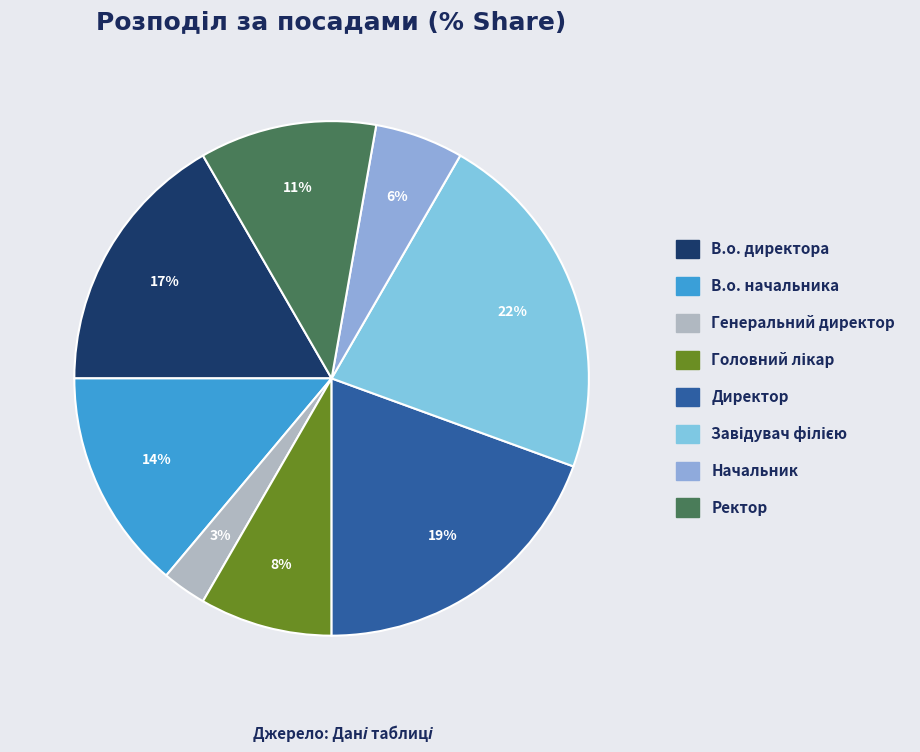

Is it true that Ректор is 11% of the pie?

True